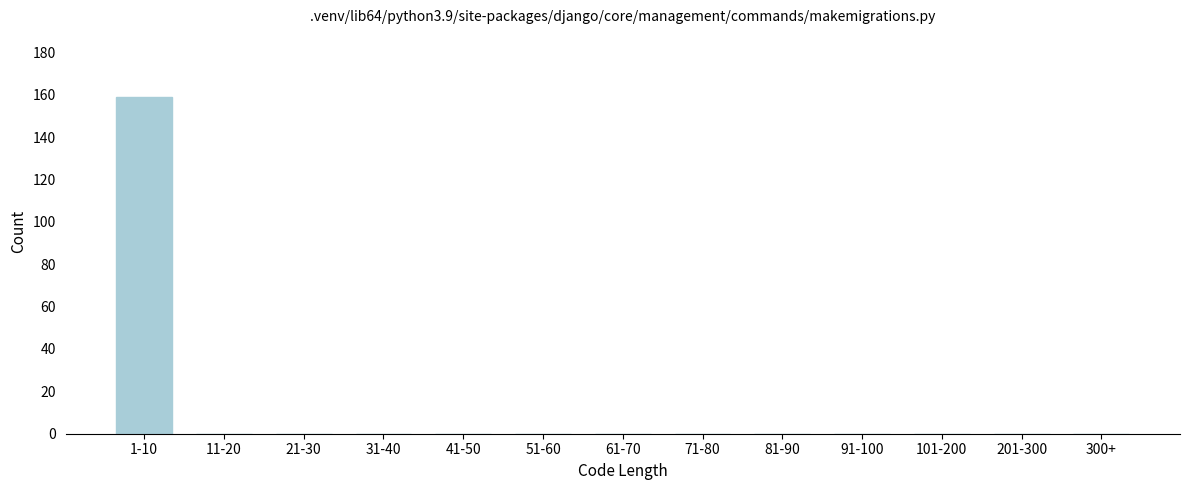

Reading left to right, transcribe all the data shown in this chart.

1-10=159	11-20=0	21-30=0	31-40=0	41-50=0	51-60=0	61-70=0	71-80=0	81-90=0	91-100=0	101-200=0	201-300=0	300+=0